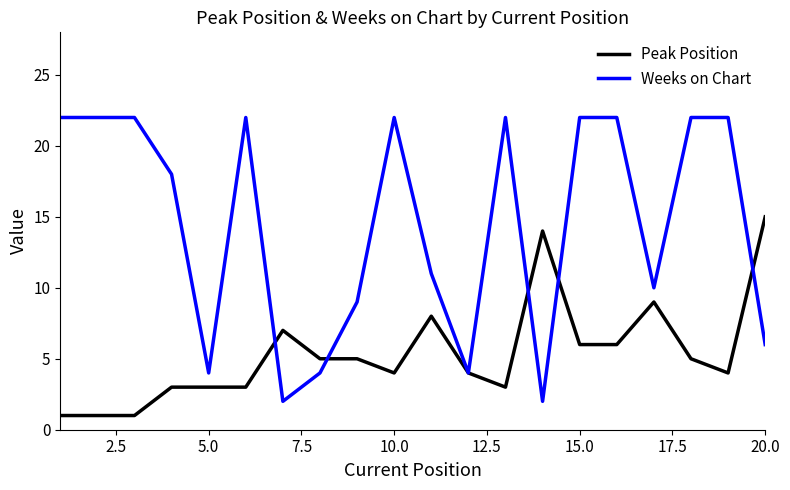

What is the minimum value shown in the chart?

1